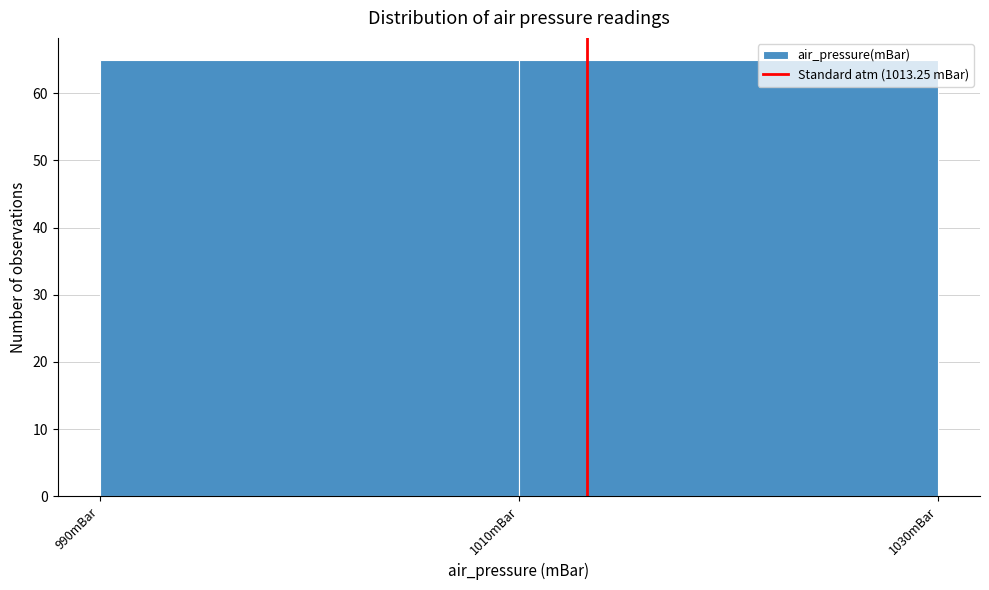

Reading left to right, list every bar in this chart as the range it spans on the x-axis followed by its height. The values are not printed on the chart, so give them approximately, as read against the axis.

990 to 1010: 65
1010 to 1030: 65